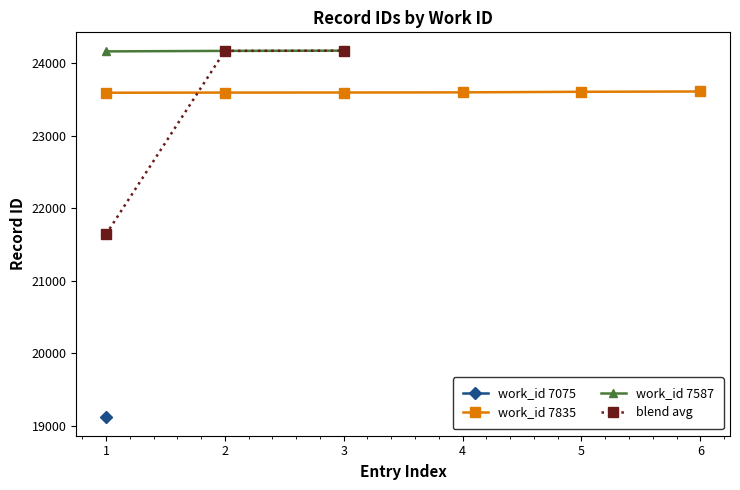

True or false: work_id 7587 and blend avg cross at least once.

False